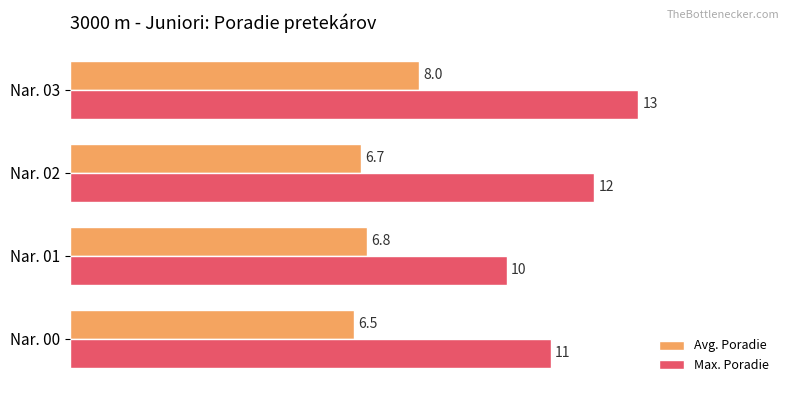

At which label is Avg. Poradie closest to 7?

Nar. 01